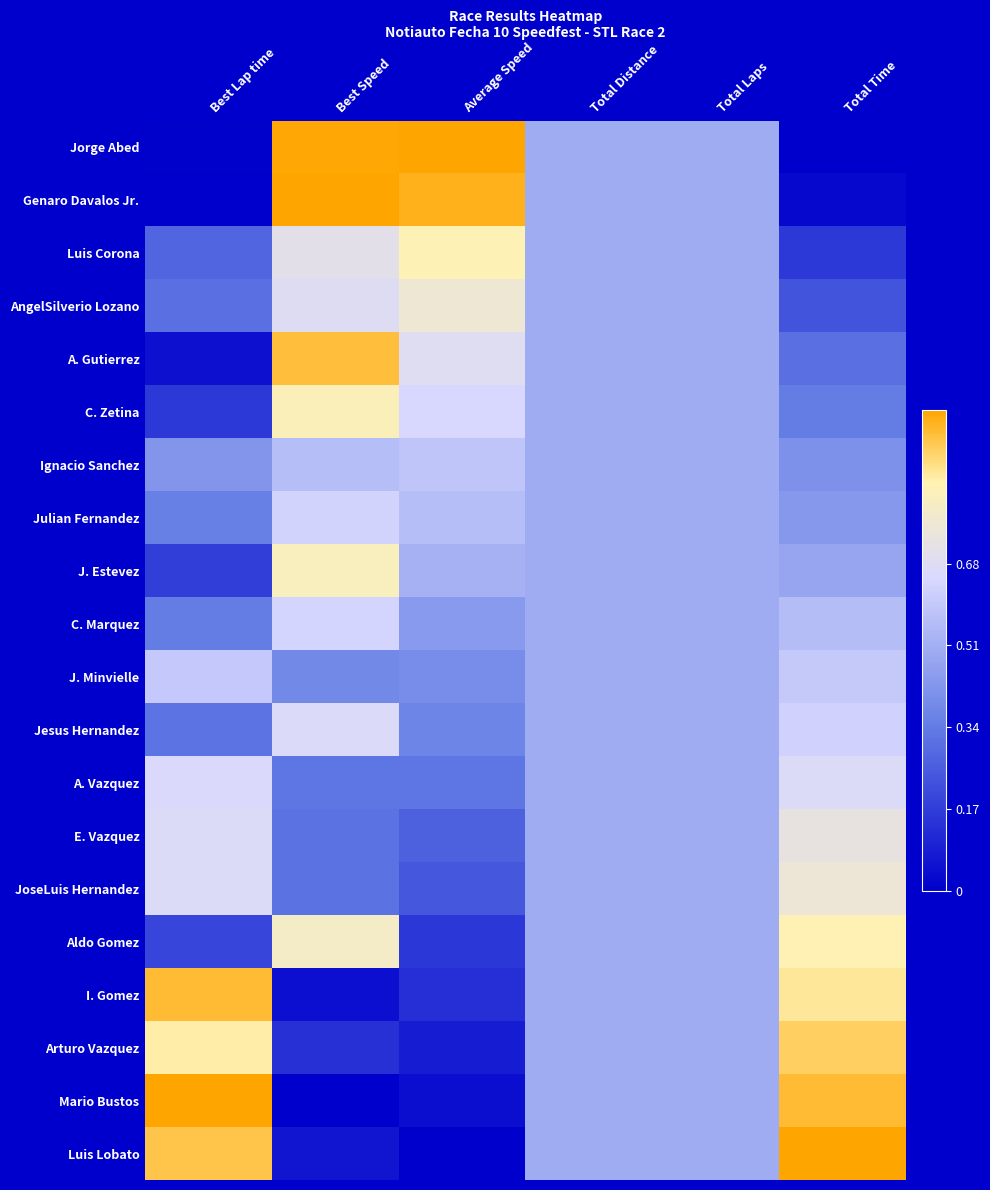

What is the total value across all series at Total Time?

10.9